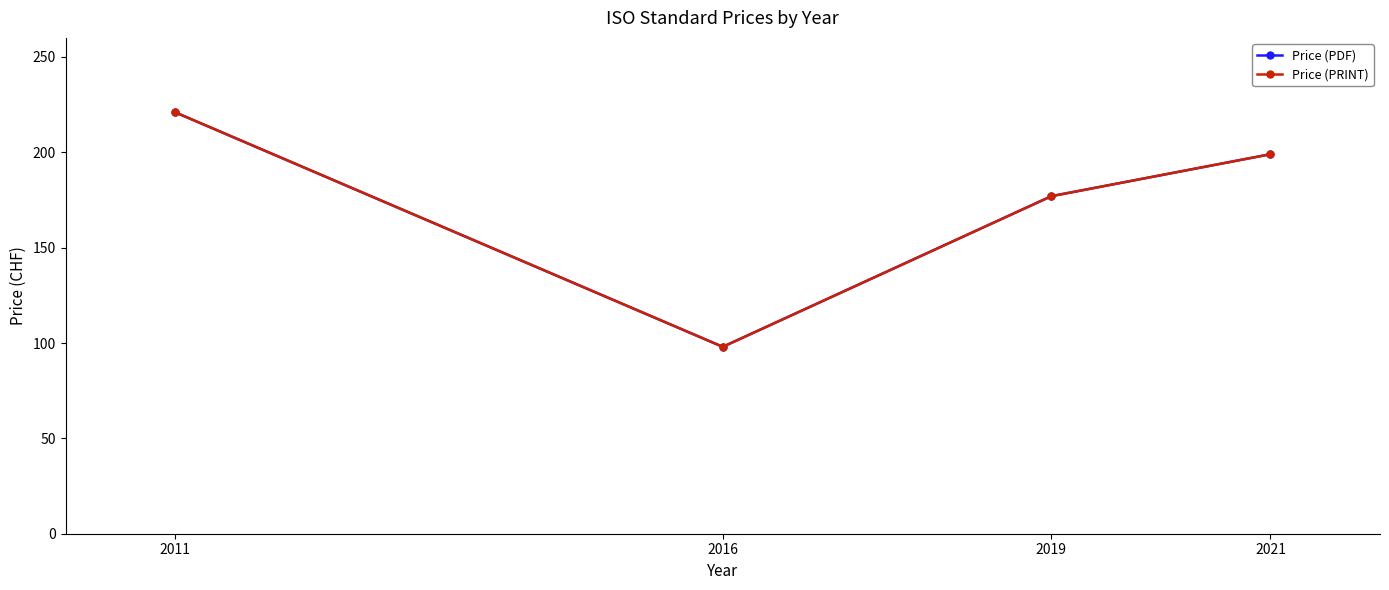

What is the difference between the second highest and second lowest values in the Price (PDF) series?

22